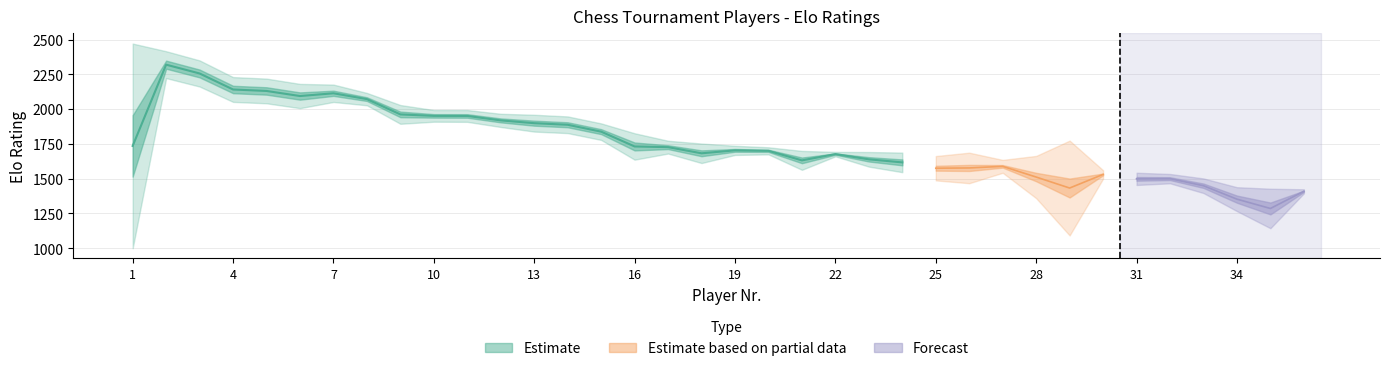

What is the highest value of the EloI series?

2472